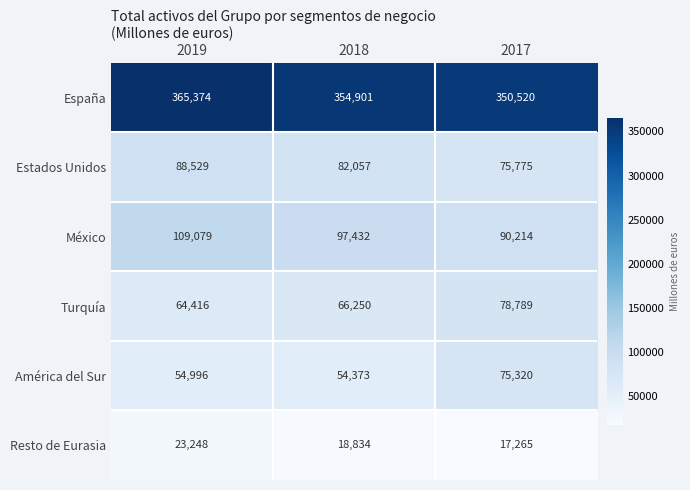

The value of España at 2018 is 73774. True or false?

False